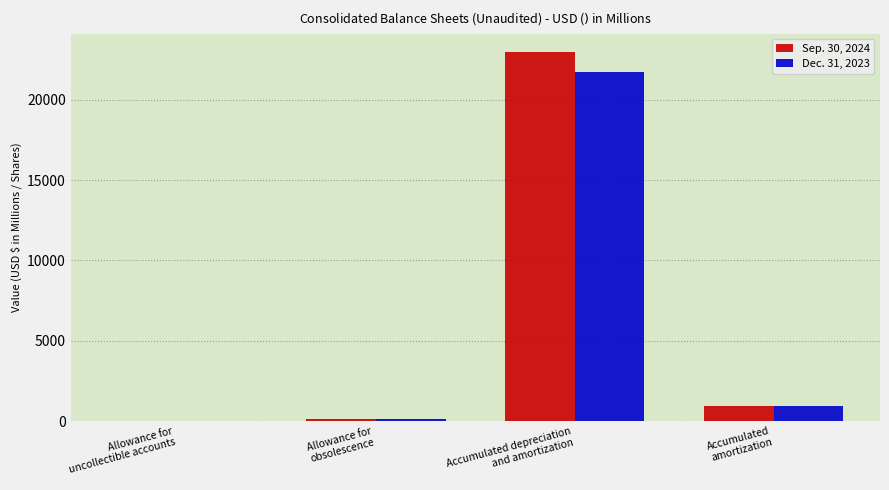

How many groups of bars are there?

4